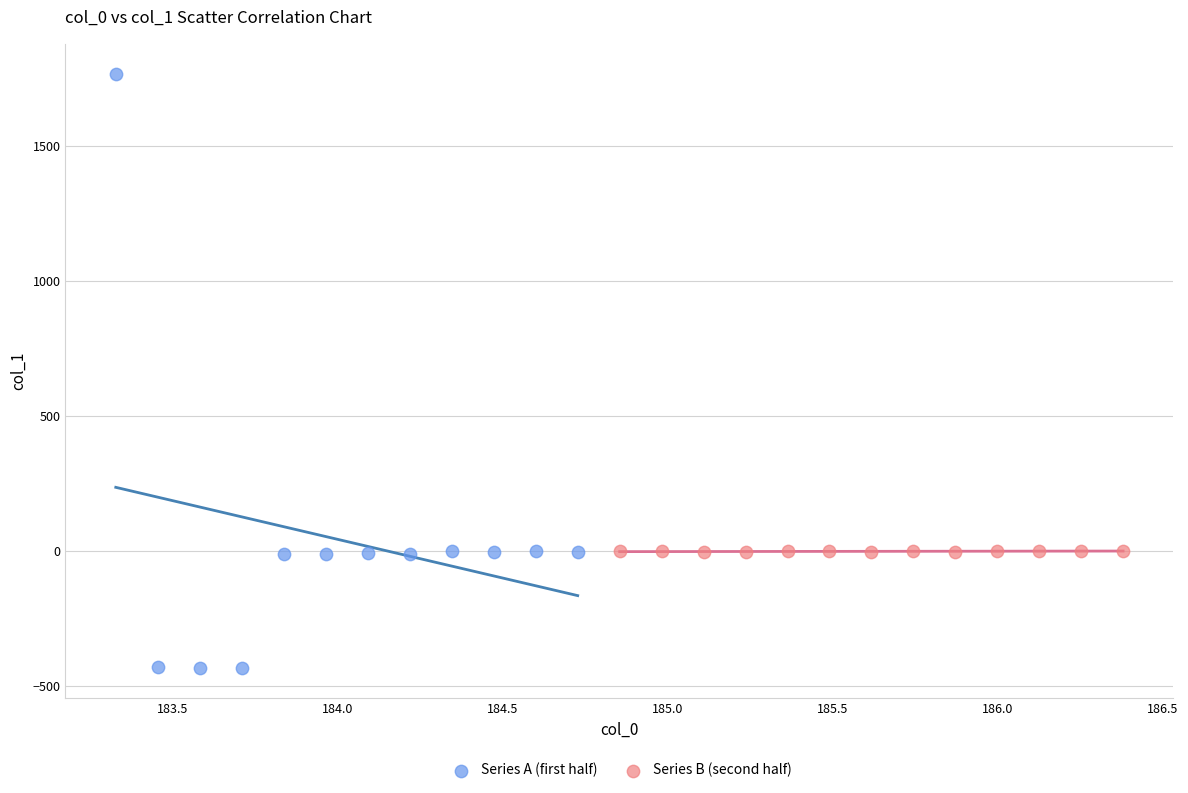

Which series reaches the minimum Y coordinate?

Series A (first half)